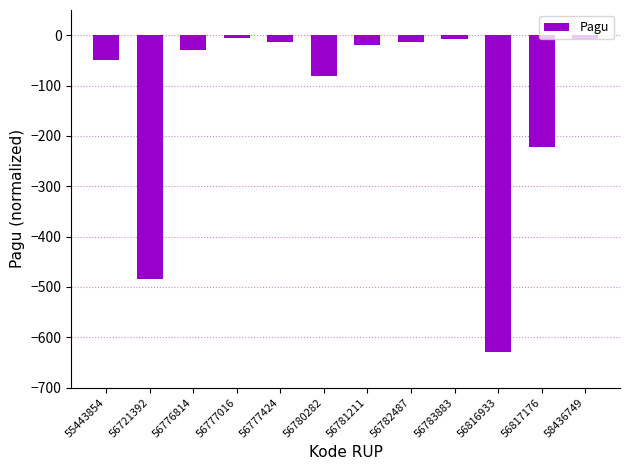

What value does the data have at 56817176?

-222.1